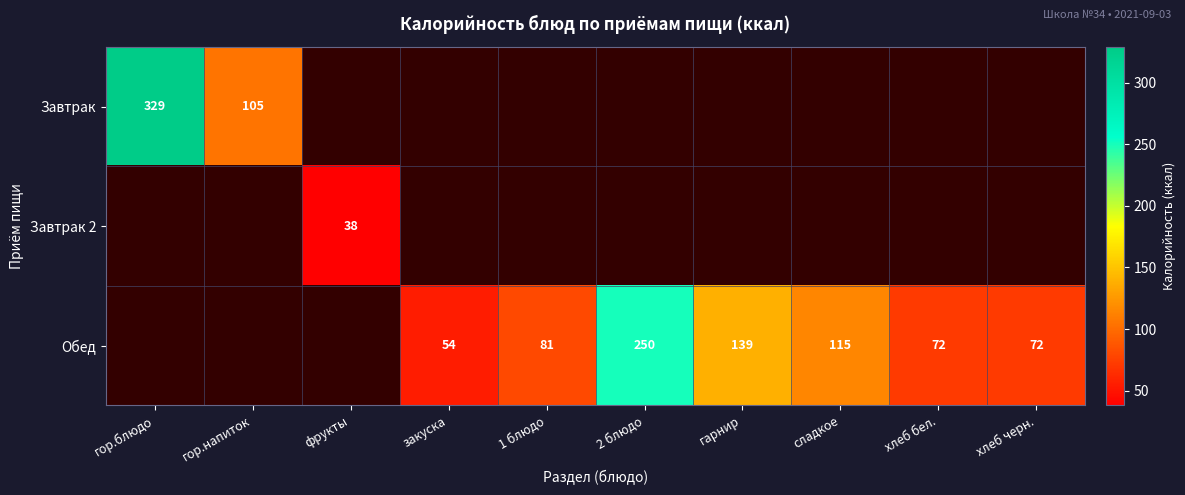

Between закуска and 1 блюдо, which series saw the biggest shift?

Обед